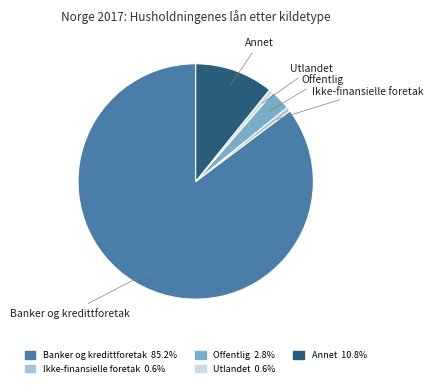

Does any single category account for the majority?

Yes